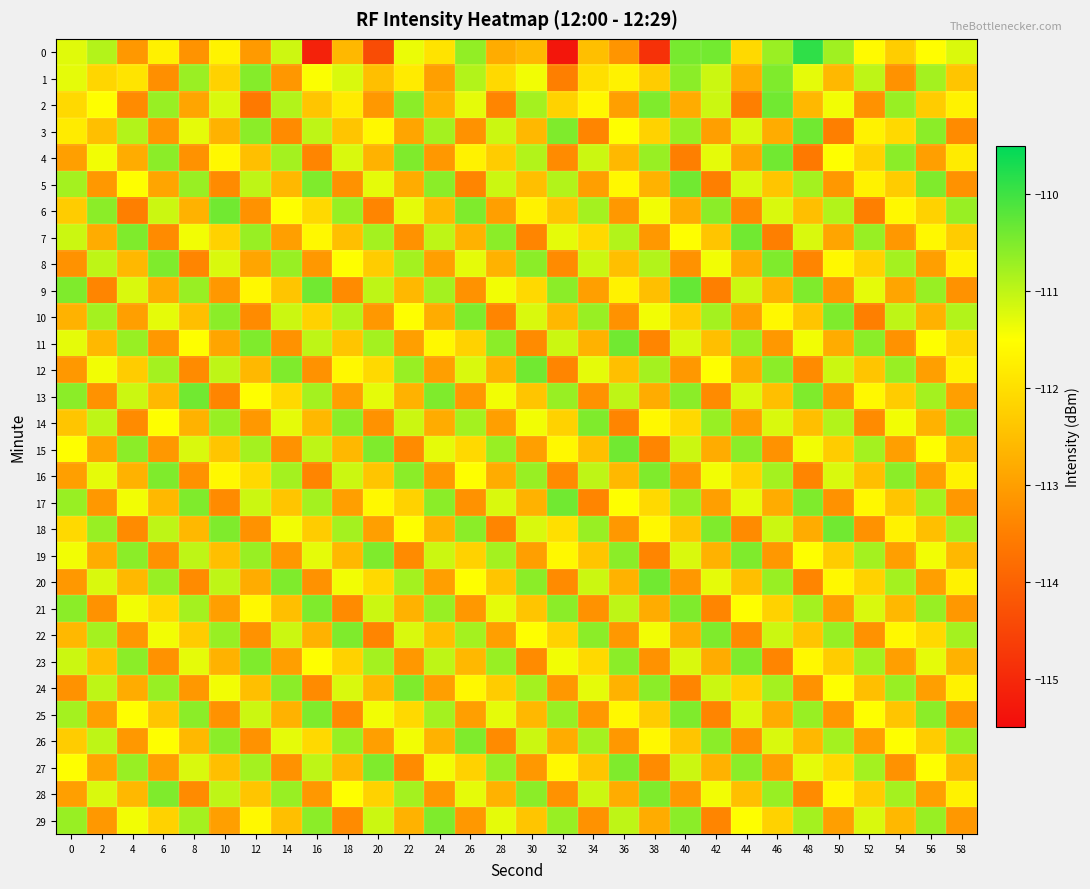

What is the minimum value shown in the chart?

-115.3